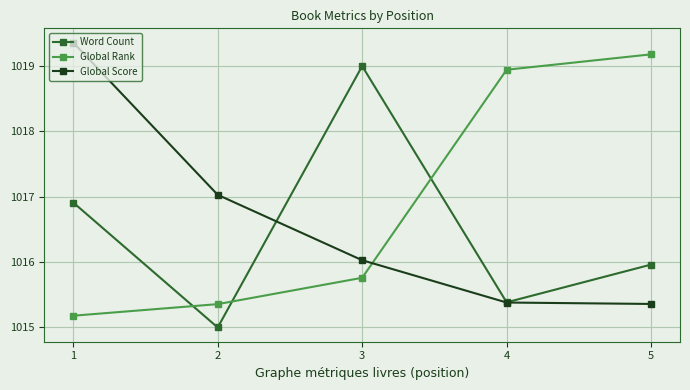

Is the value of Global Score at 1 greater than the value of Word Count at 5?

Yes